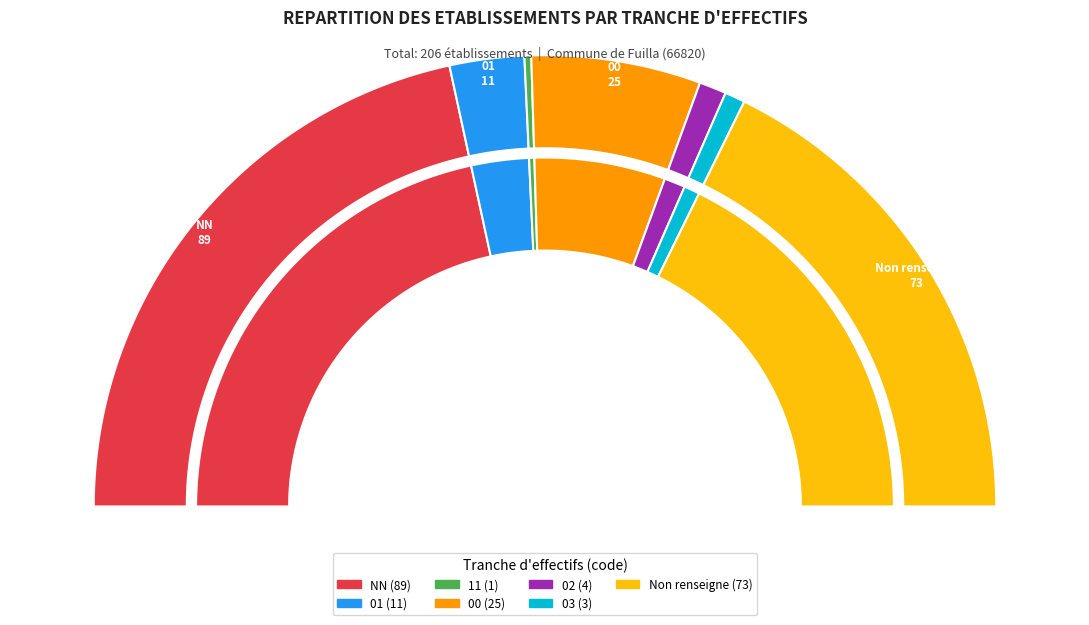

Is there any slice that represents more than half of the pie?

No